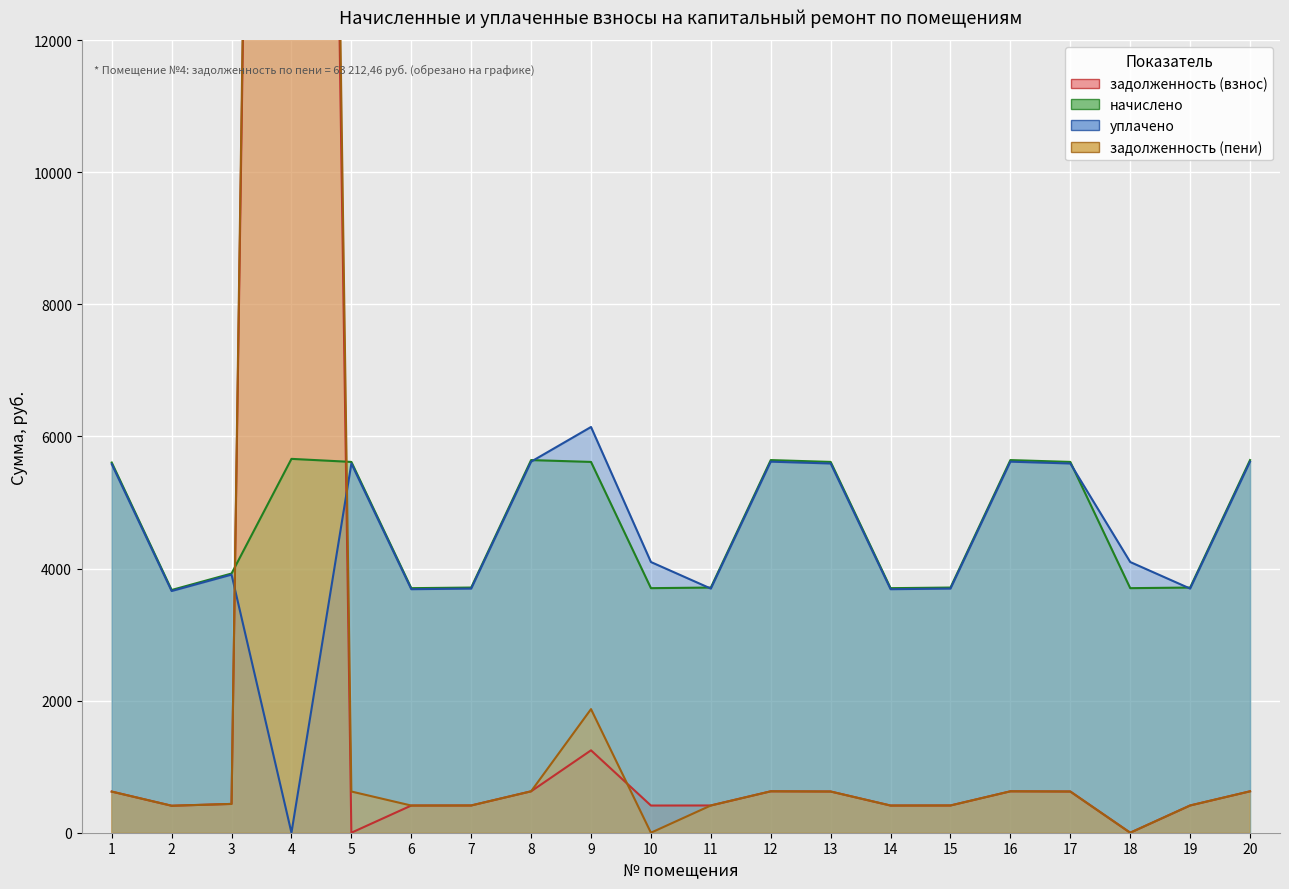

What is the approximate value of задолженность (взнос) at 1?

622.8